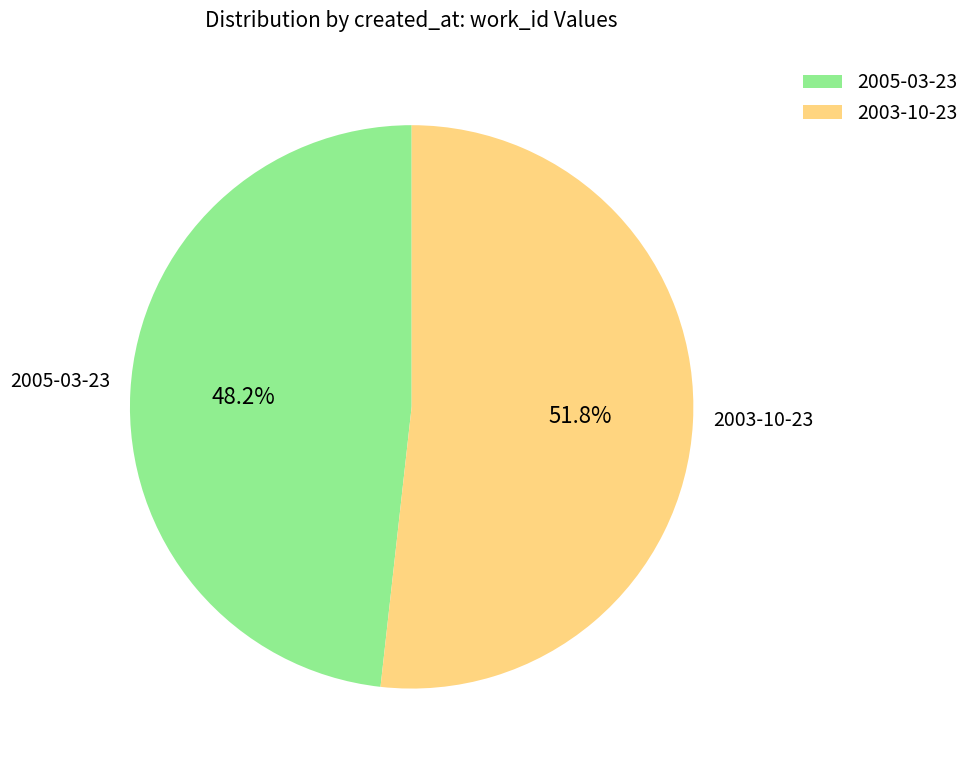

To the nearest percent, what is the average slice percentage?

50%